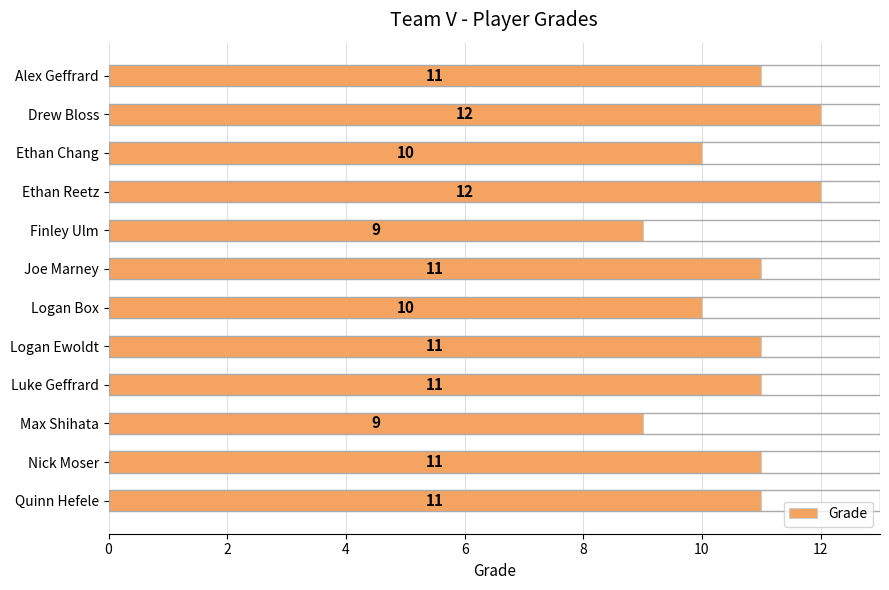

Are the bars grouped side by side (vs. stacked)?

No